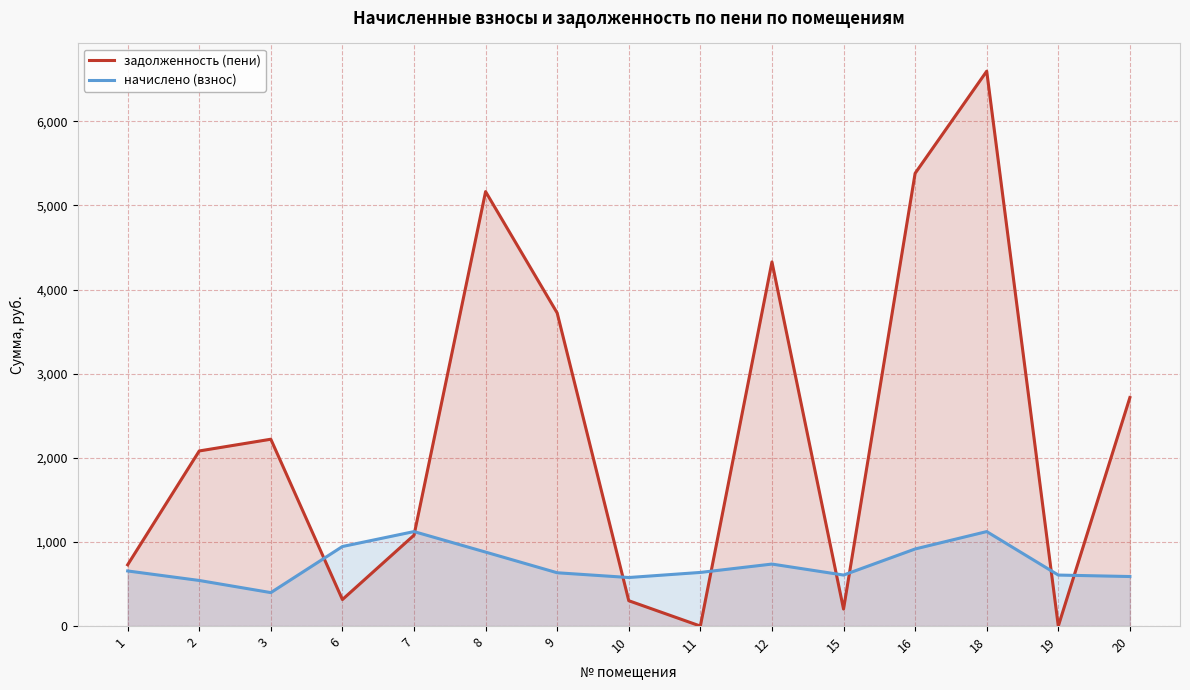

Is it true that задолженность (пени) equals 301.5 at 10?

True